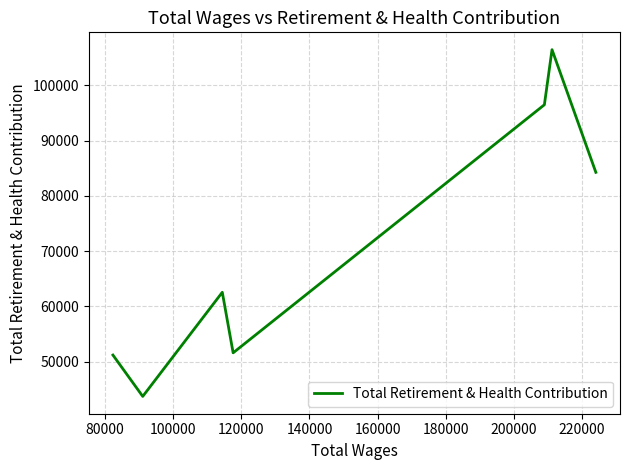

What is the smallest value displayed?

43741